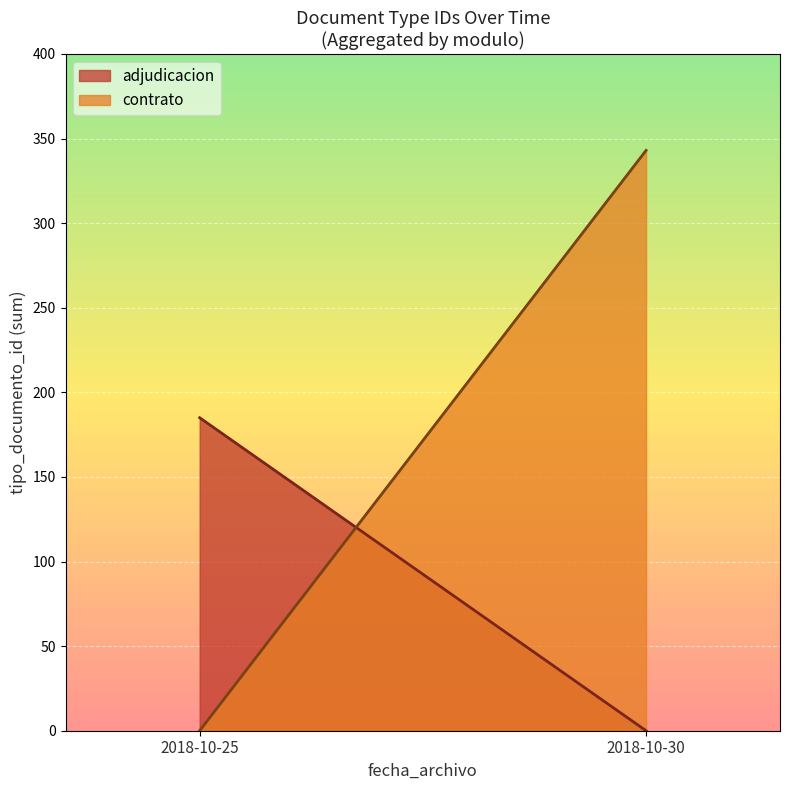

Reading left to right, extract all data points from this chart.

adjudicacion: 2018-10-25=185	2018-10-30=0
contrato: 2018-10-25=0	2018-10-30=343